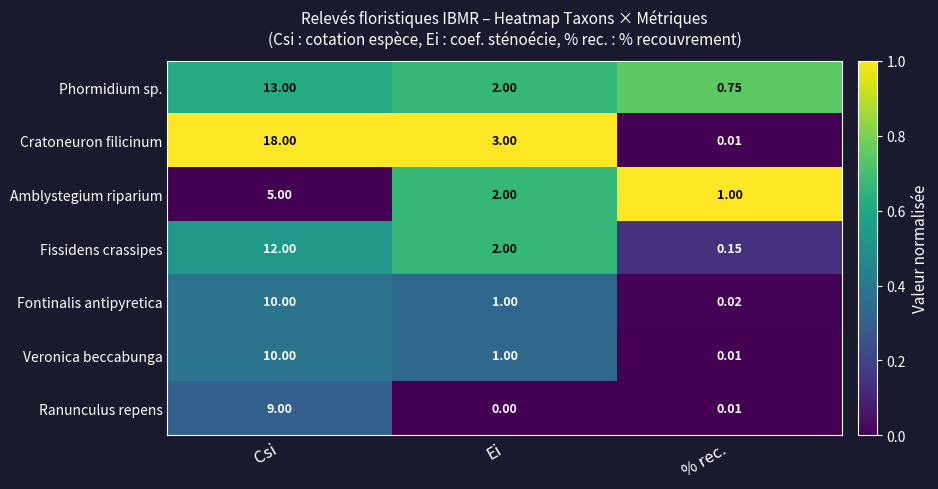

Where is Fontinalis antipyretica nearest to the value 5?

Ei